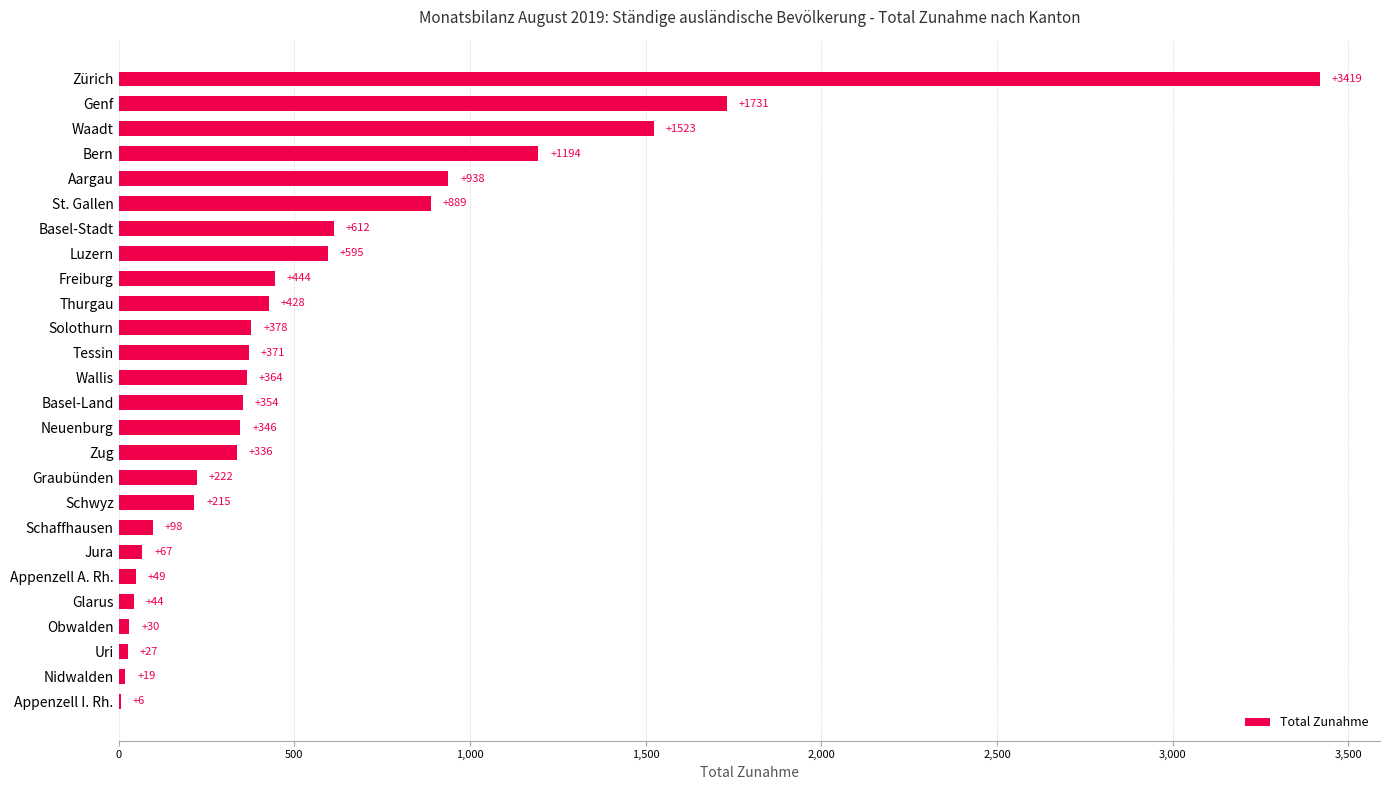

What is the sum of the values at Uri and St. Gallen?

916